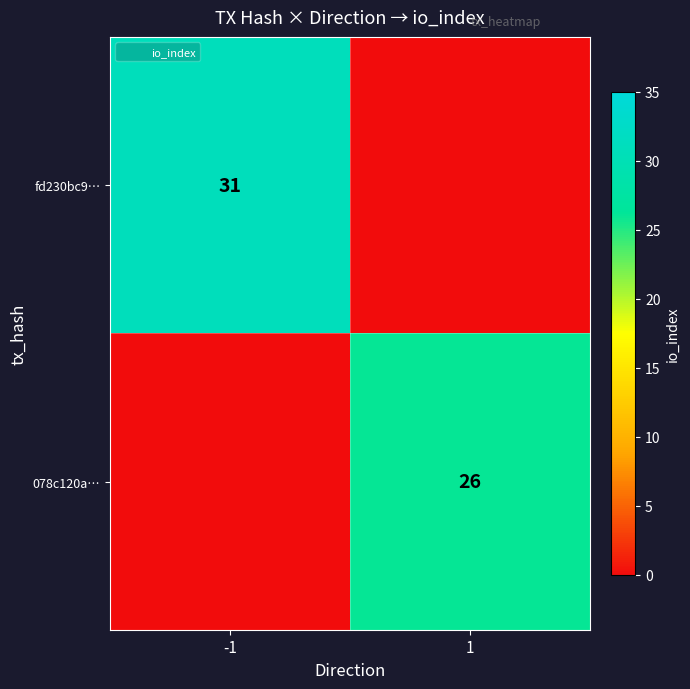

At which category is the sum across all series the highest?

-1